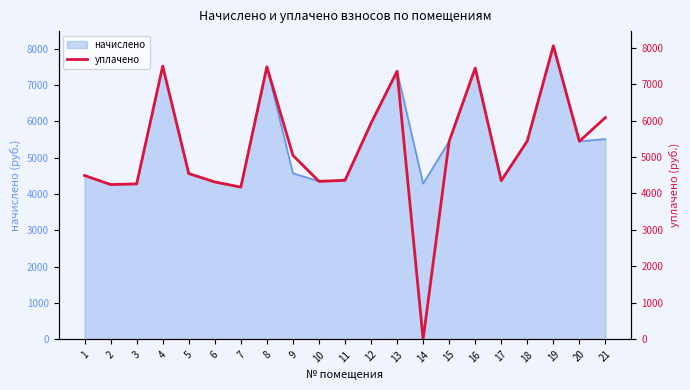

Where is the first local maximum?

4